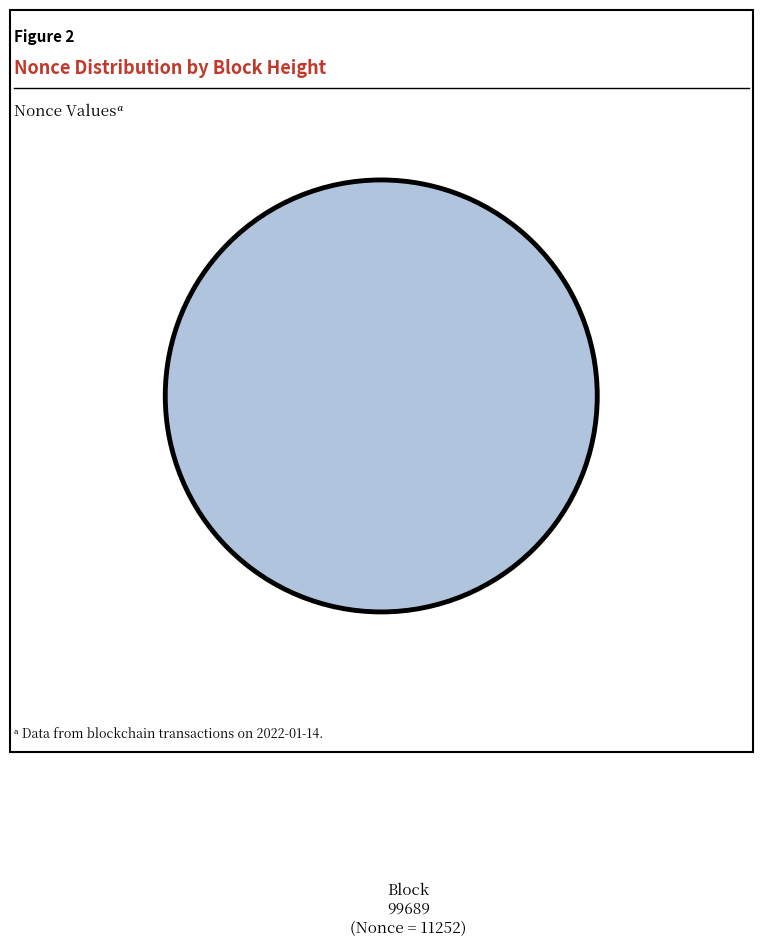

What is the total percentage of 99695 and 99689?

100.0%